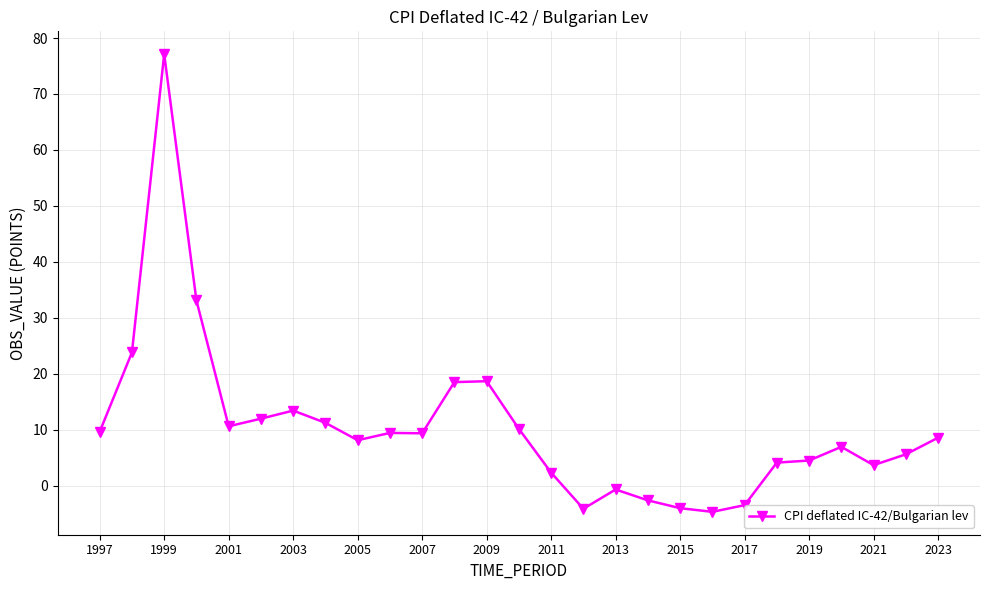

What is the value of the 16th point from the left?

-4.1